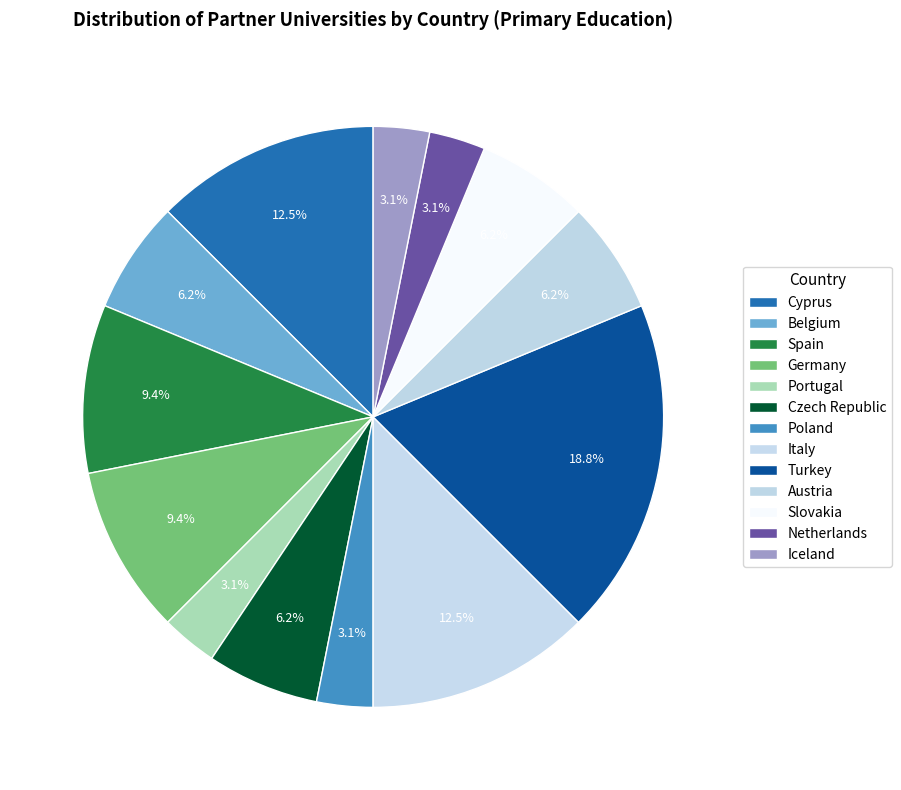

Count the number of slices in the pie.

13